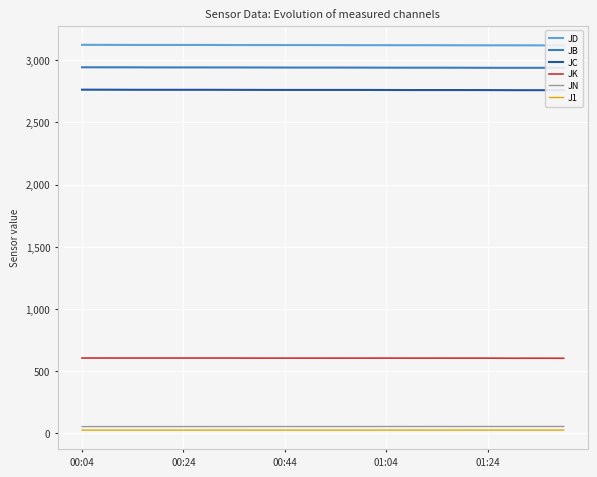

Is it true that JN equals 53.4 at 9?

True